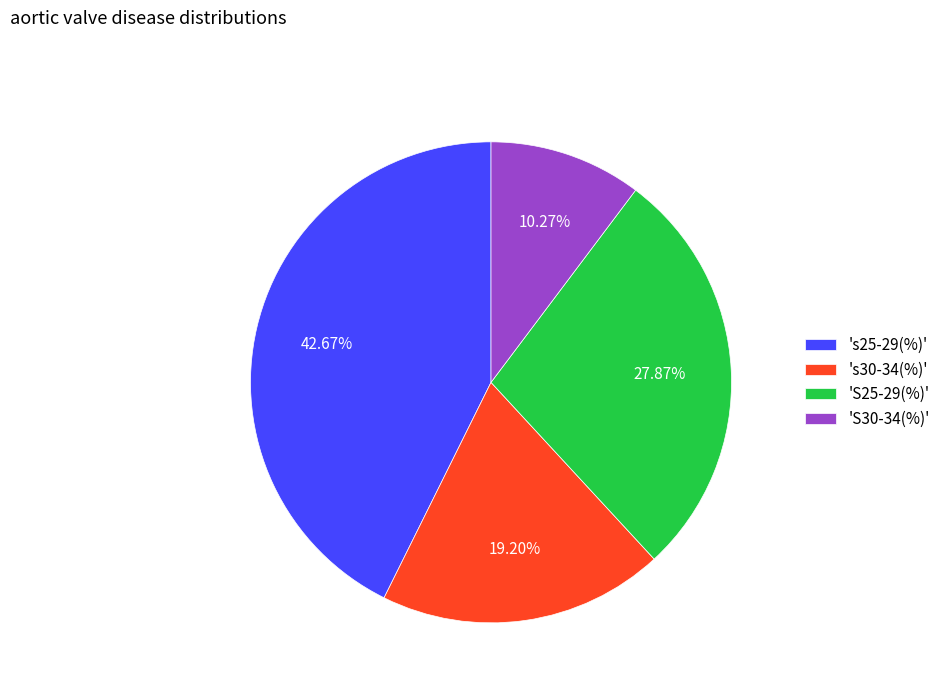

Does any single category account for the majority?

No